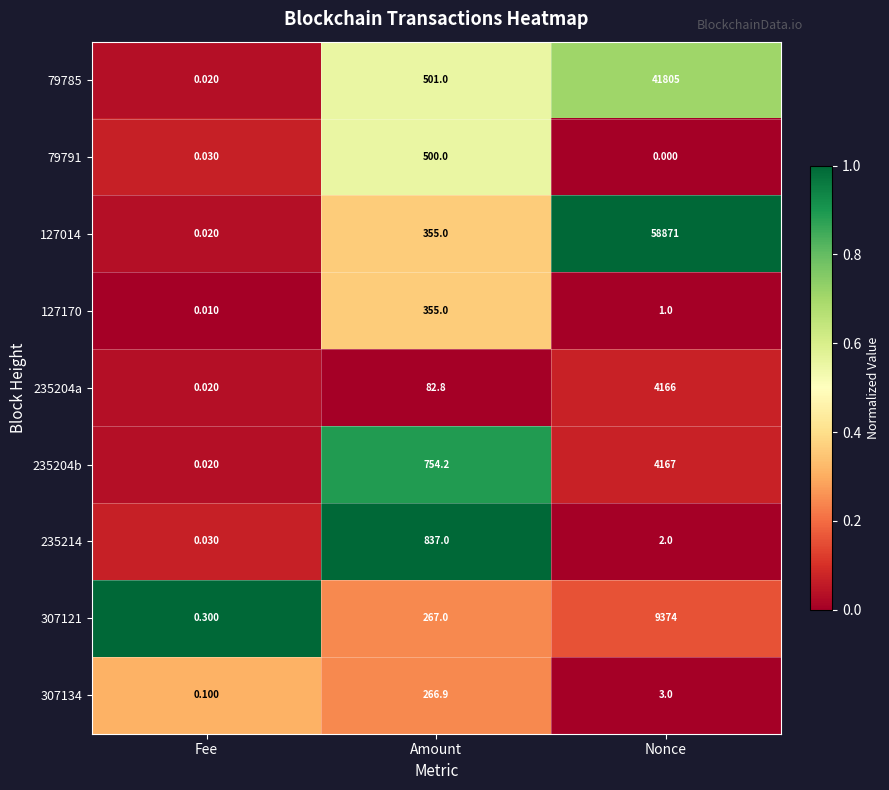

Where does the 235204a series first go above 82?

Amount